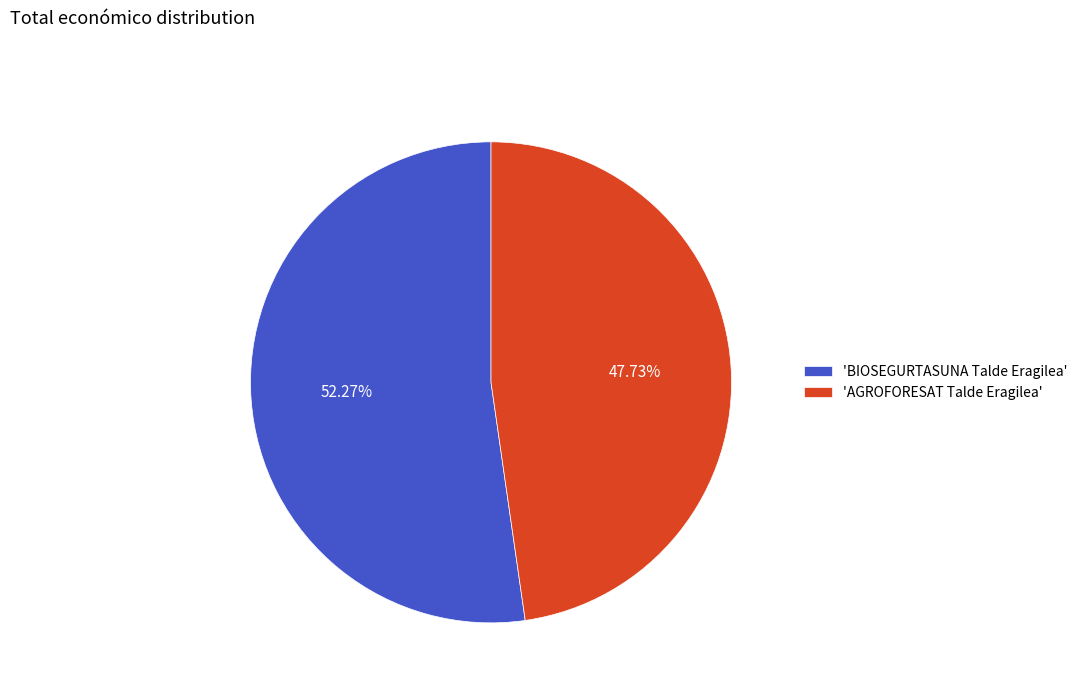

Rank the categories by value from highest to lowest.

'BIOSEGURTASUNA Talde Eragilea', 'AGROFORESAT Talde Eragilea'